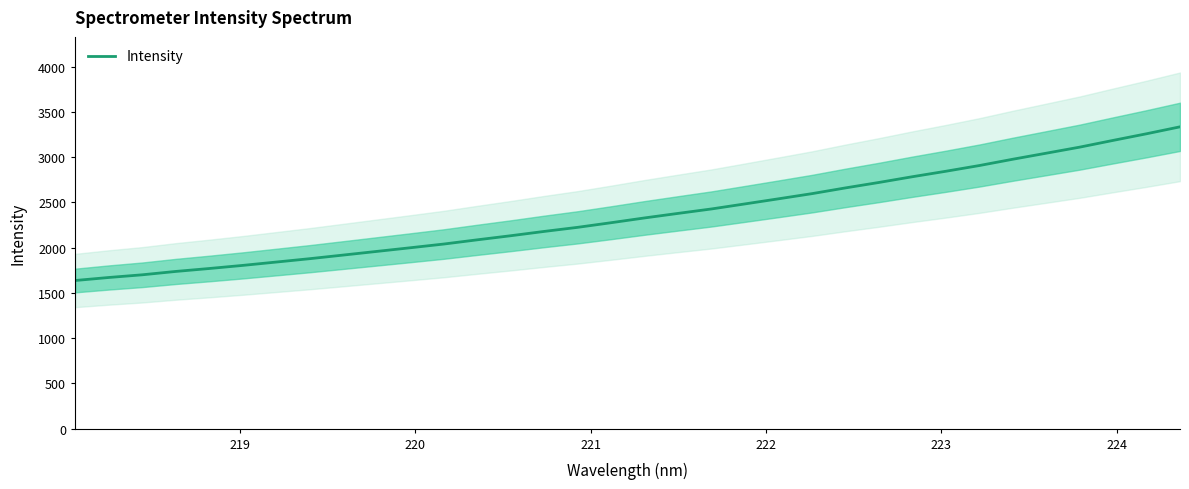

What is the average value?

2365.5